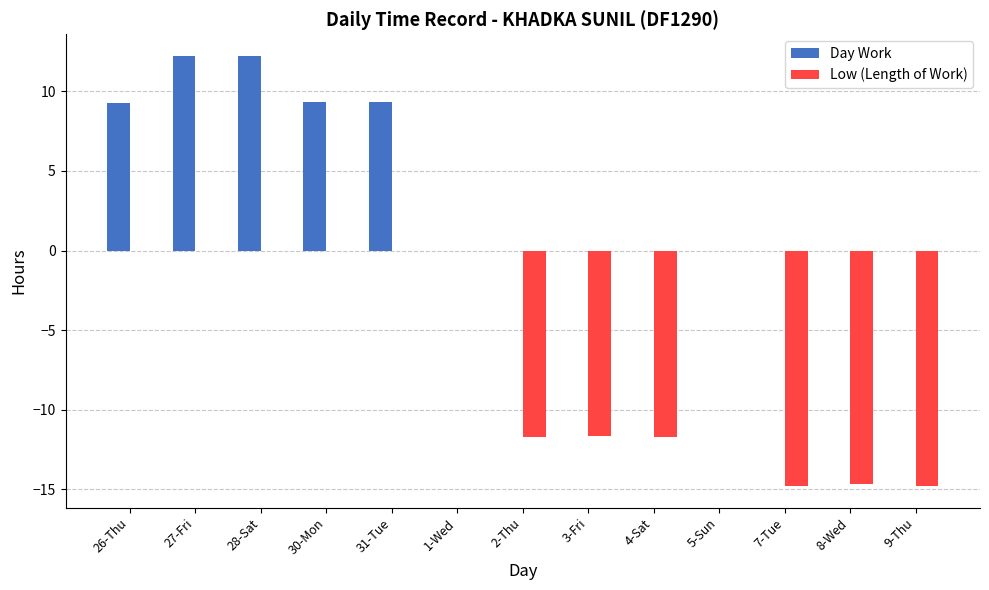

What is the highest value of the Day Work series?

12.2